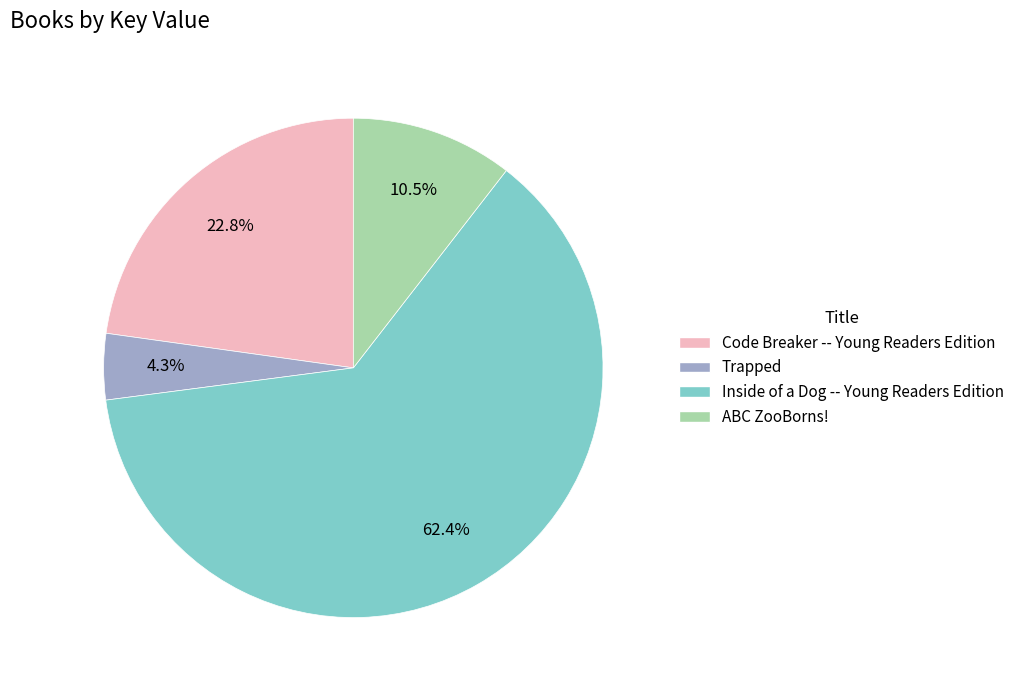

Between Trapped and ABC ZooBorns!, which is larger?

ABC ZooBorns!